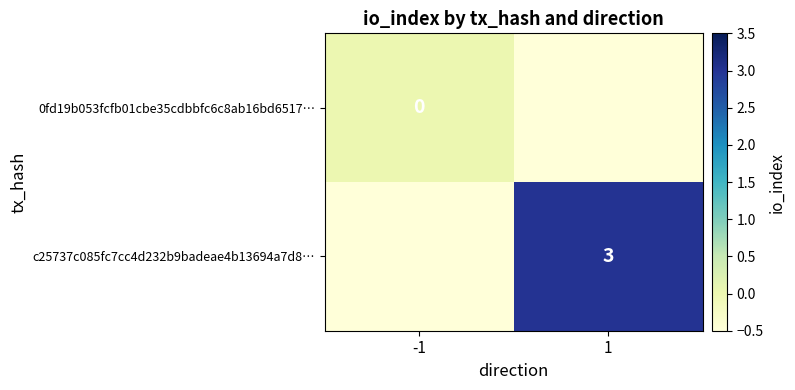

The value of c25737c085fc7cc4d232b9badeae4b13694a7d8… at 1 is 3.0. True or false?

True